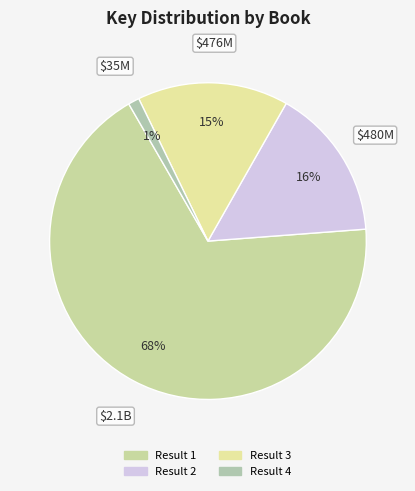

Which category has the biggest portion of the pie?

Result 1